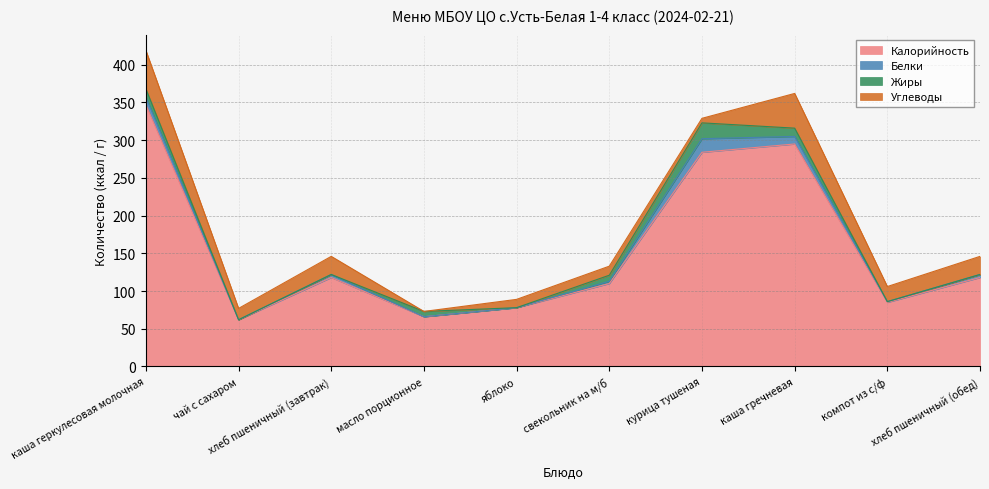

What is the sum of the Жиры values at хлеб пшеничный (обед) and масло порционное?

7